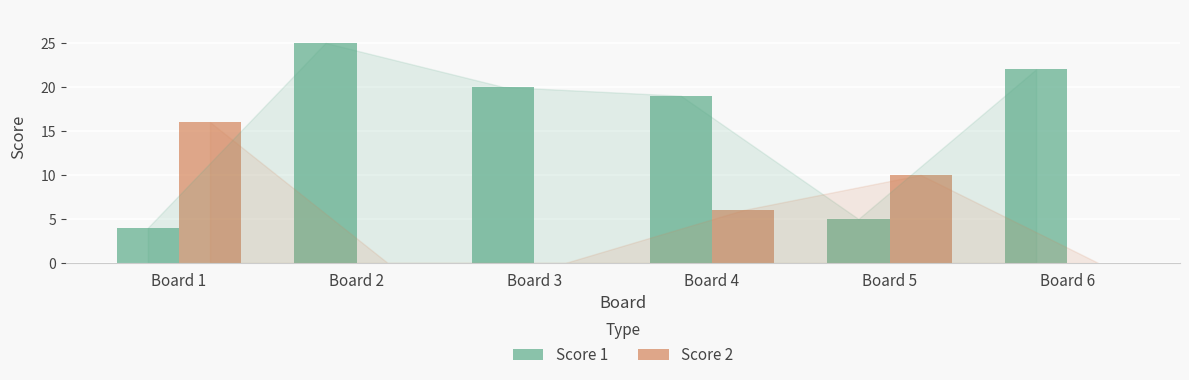

Does the chart contain stacked bars?

No